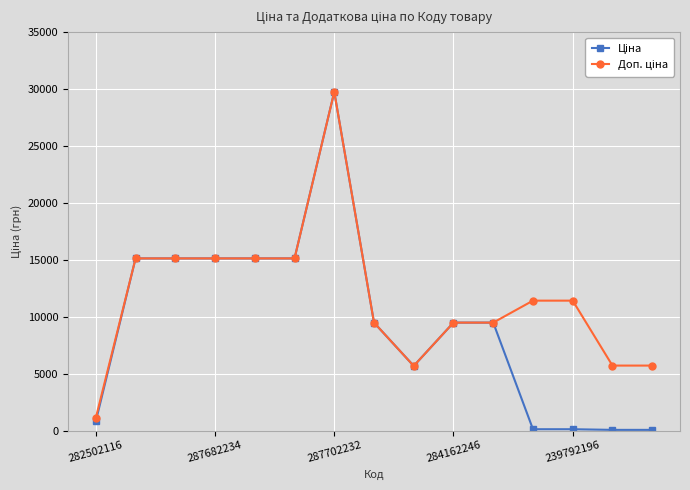

Which category has the highest value across all series?

287702232